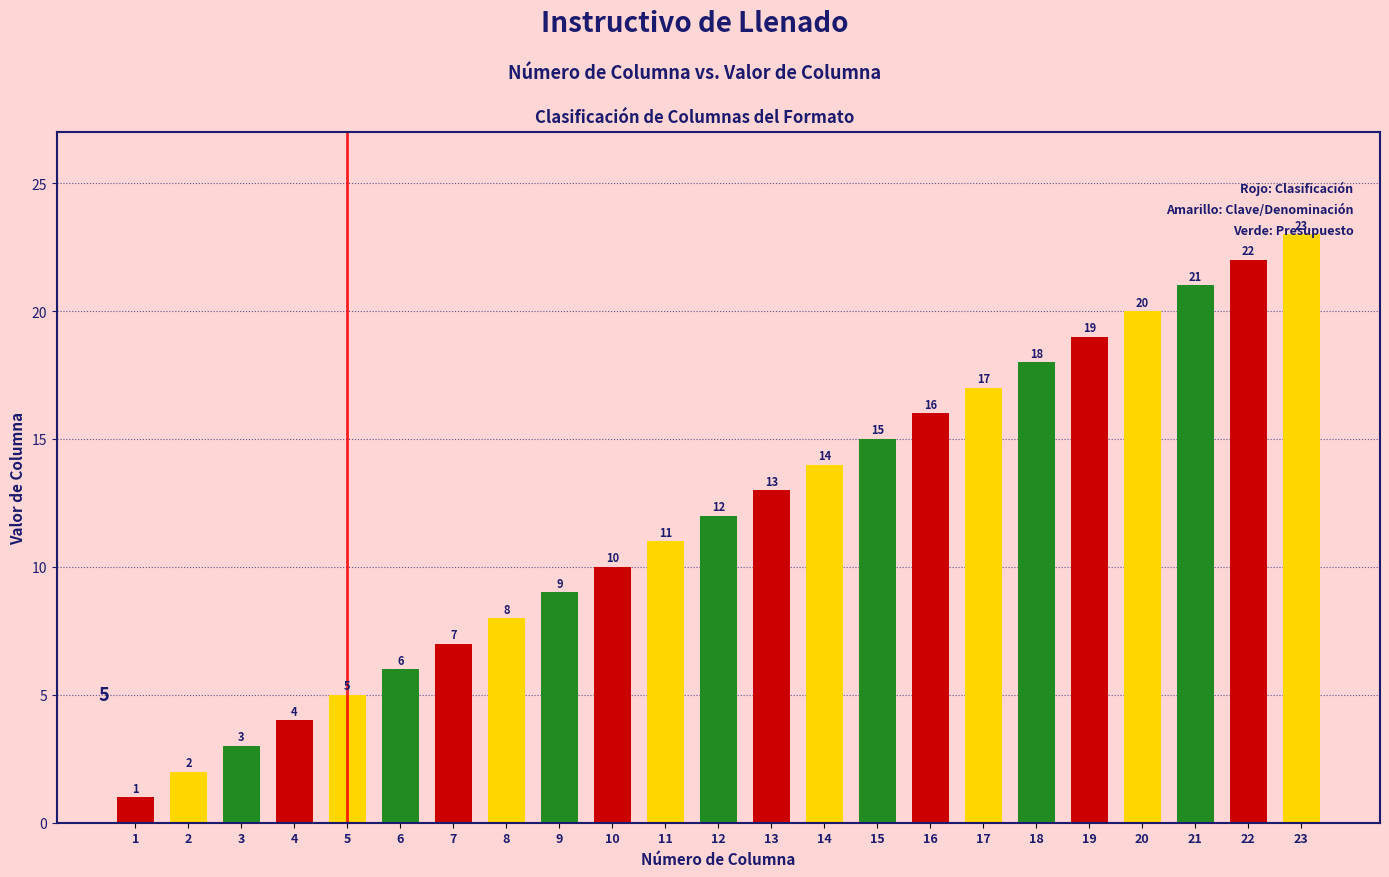

Does the chart contain any negative values?

No